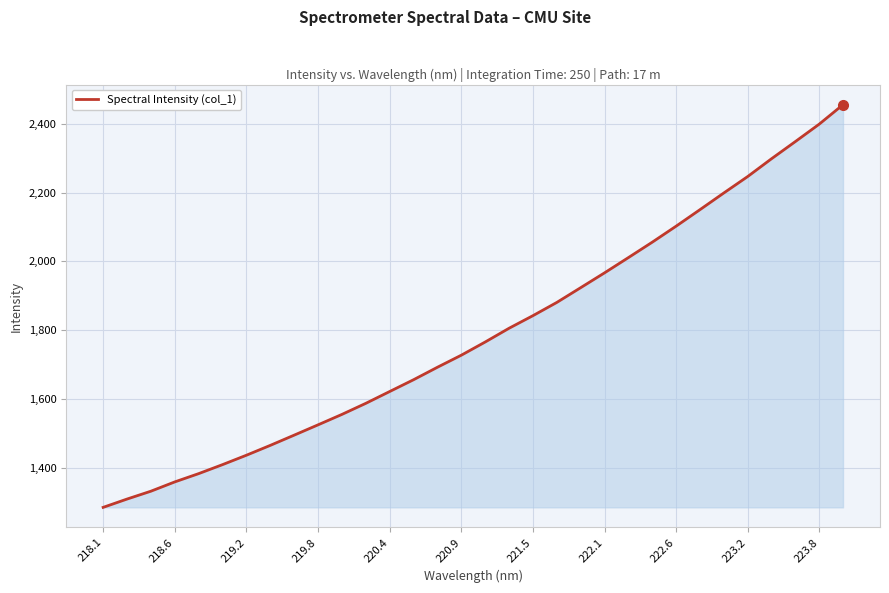

How many lines are shown in the chart?

1